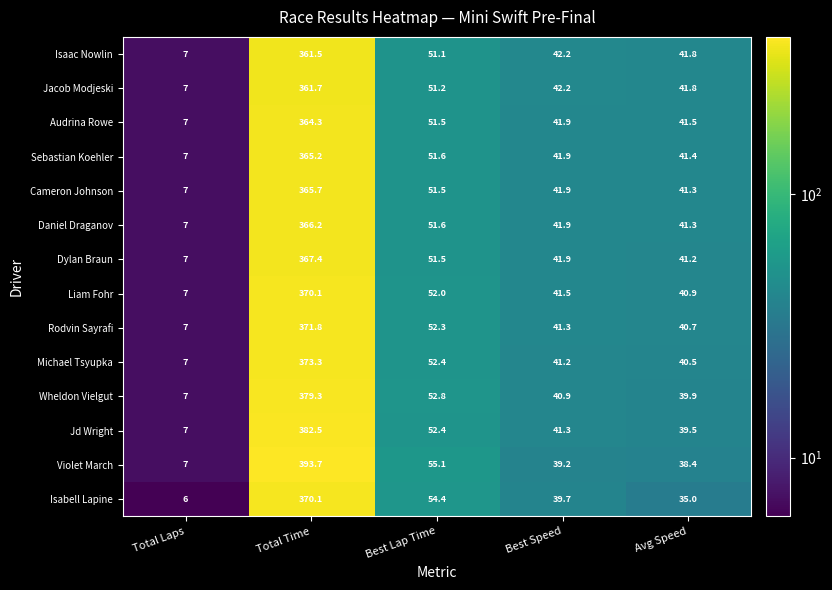

What is the total value across all series at Best Speed?

579.0